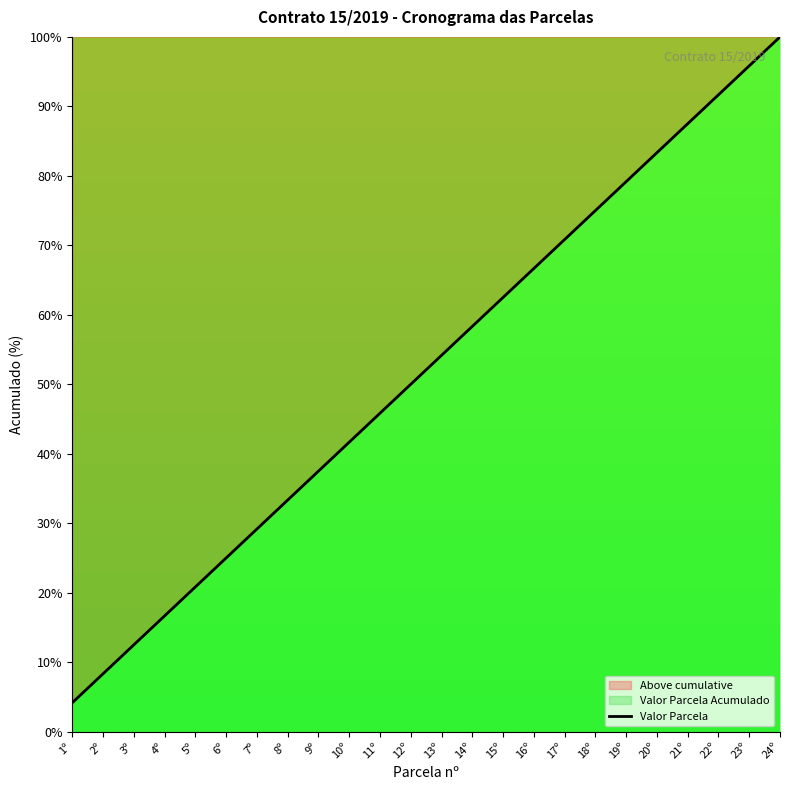

What is the difference between the values at 24º and 13º?

45.8